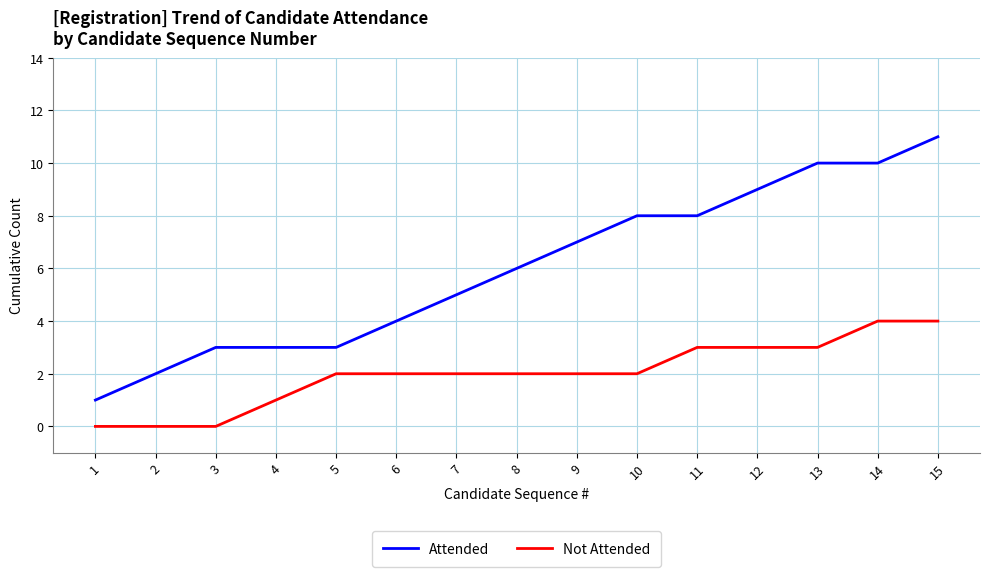

Is the value of Attended at 1 greater than the value of Not Attended at 2?

Yes